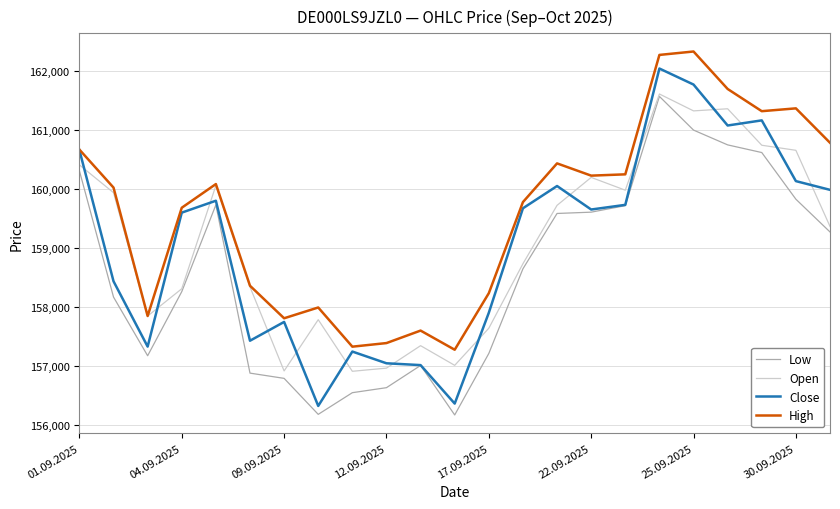

What is the greatest value displayed?

162337